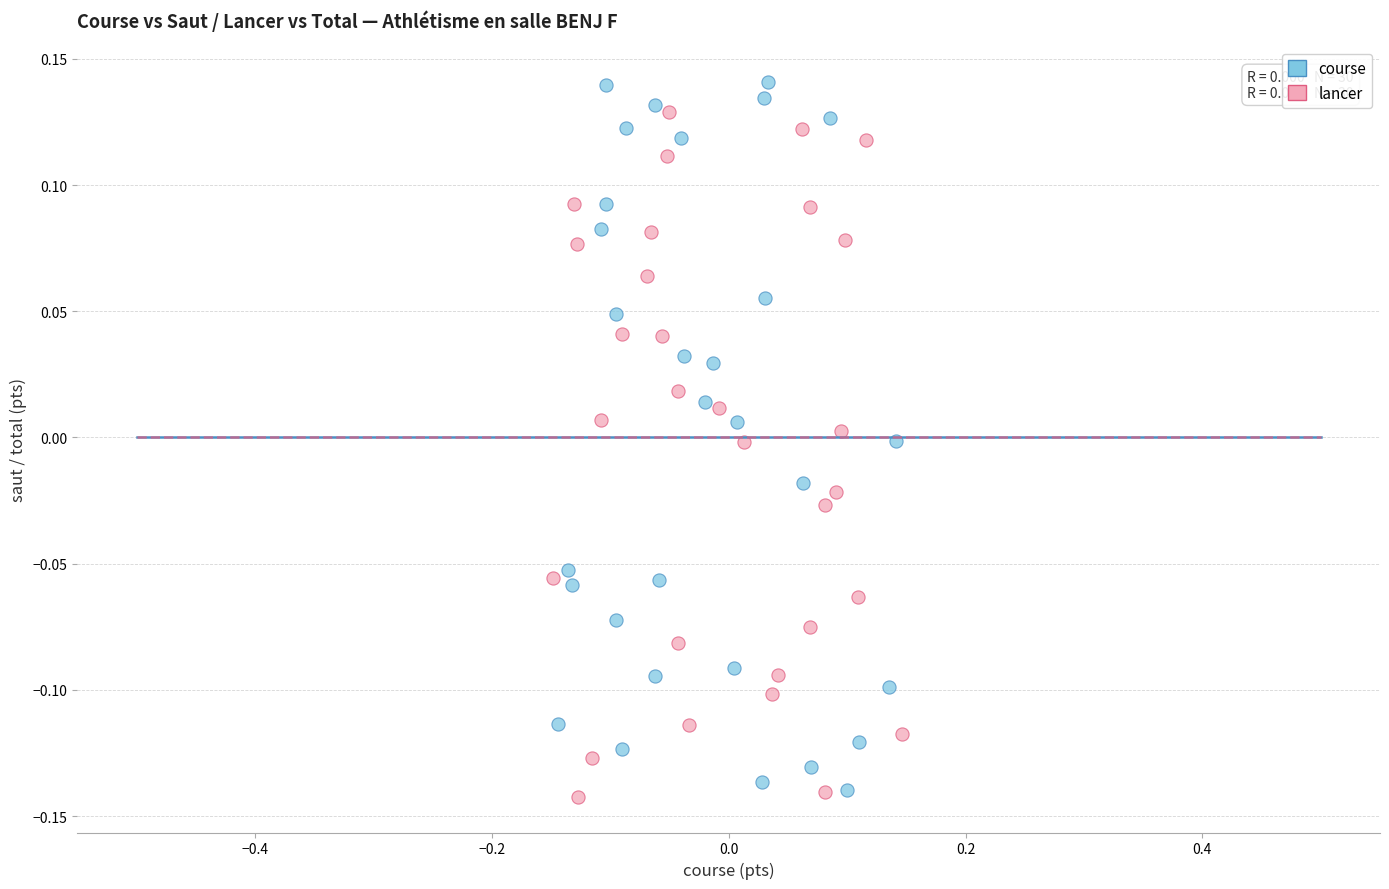

Which series has the widest spread of Y values?

course